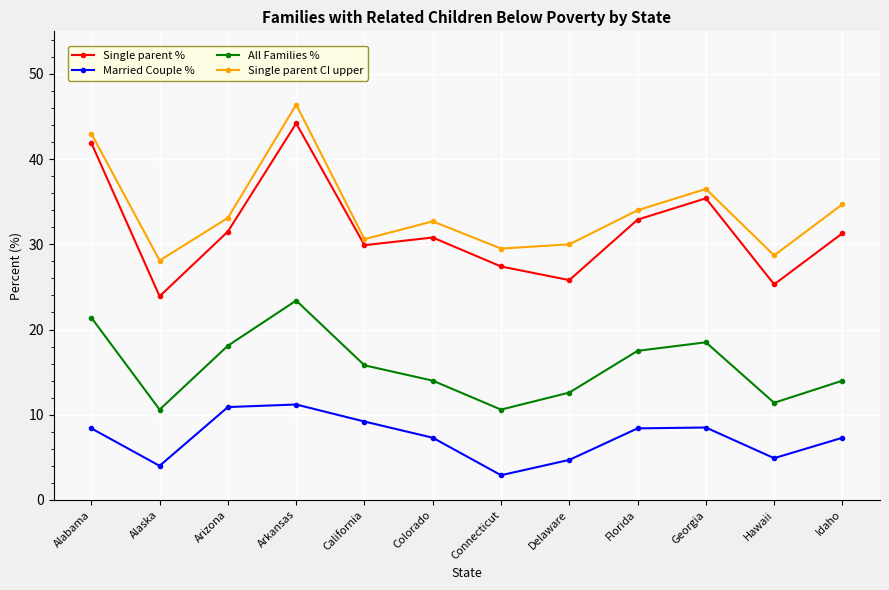

What is the lowest value of the Married Couple % series?

2.9